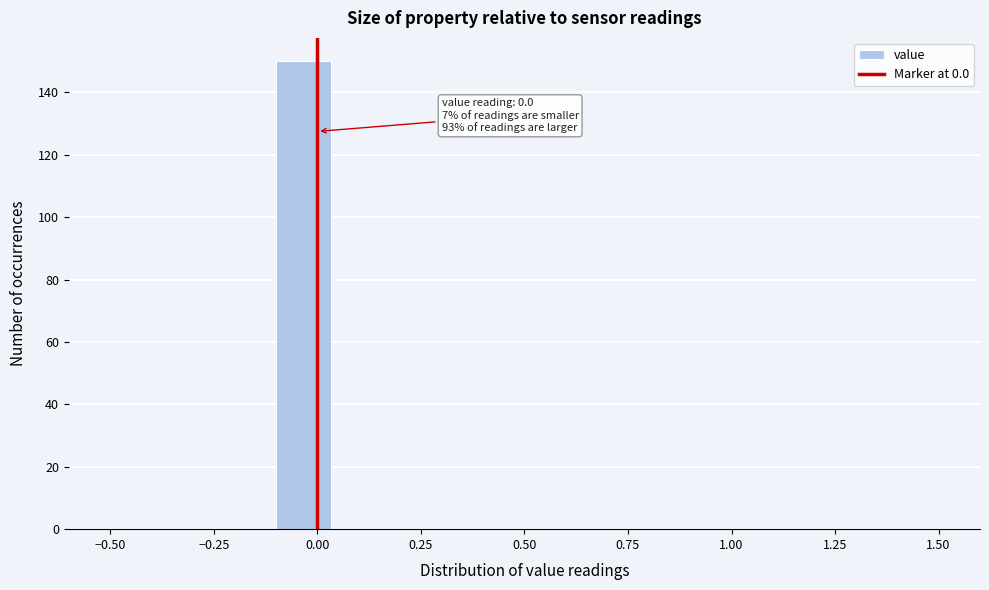

Read against the x-axis, roughly where is the centre of the tallest bar?

-0.05